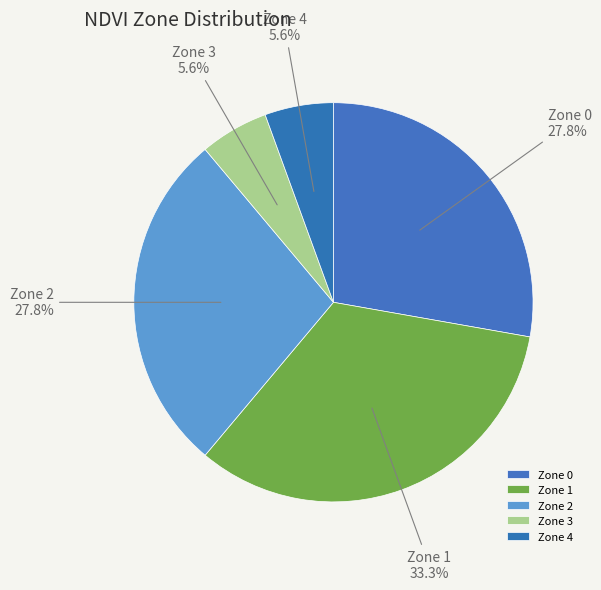

What is the largest slice in the pie chart?

Zone 1